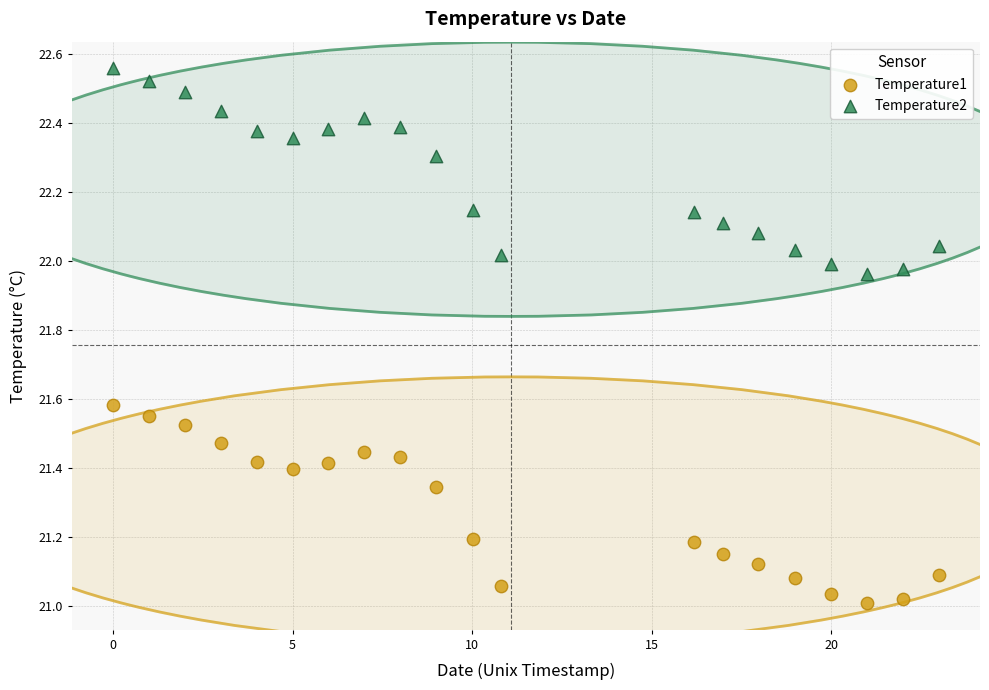

Across all data points, what is the range of X values (max minus min)?

23.0